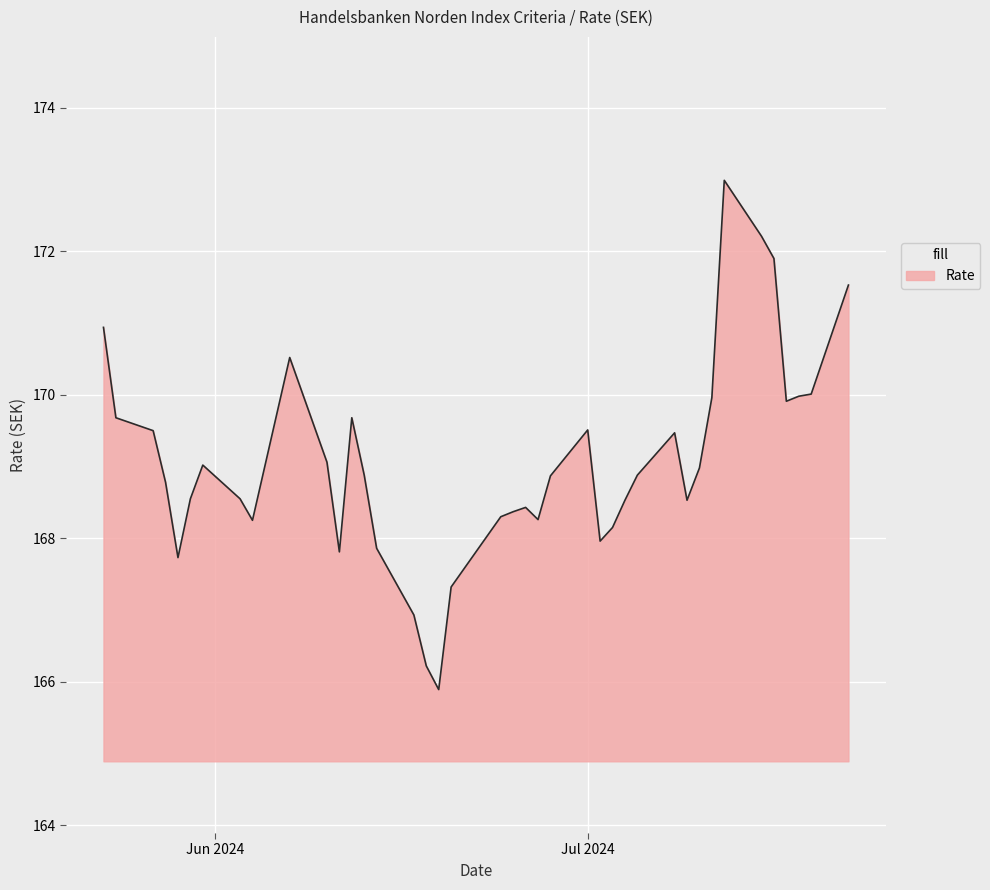

What is the minimum value shown in the chart?

165.9